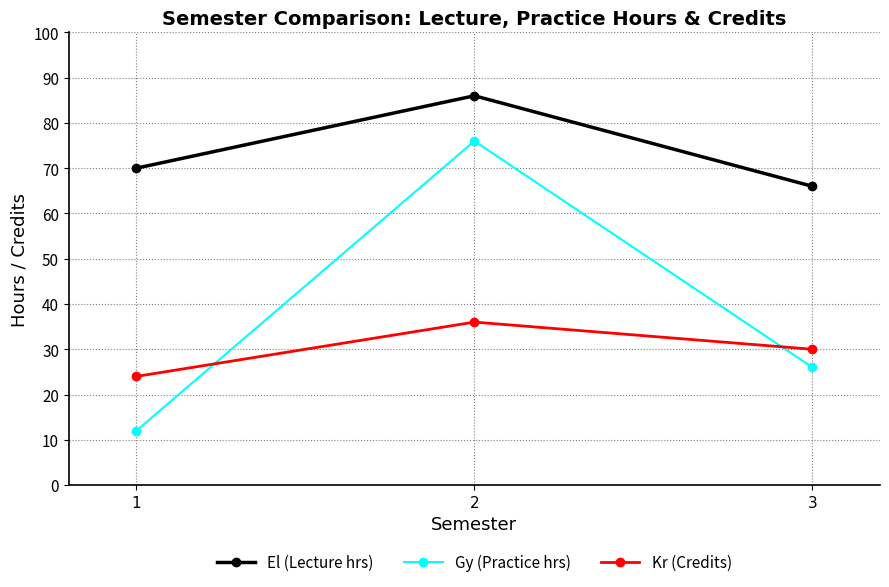

What is the value of the Gy (Practice hrs) point at the 3rd from the left?

26